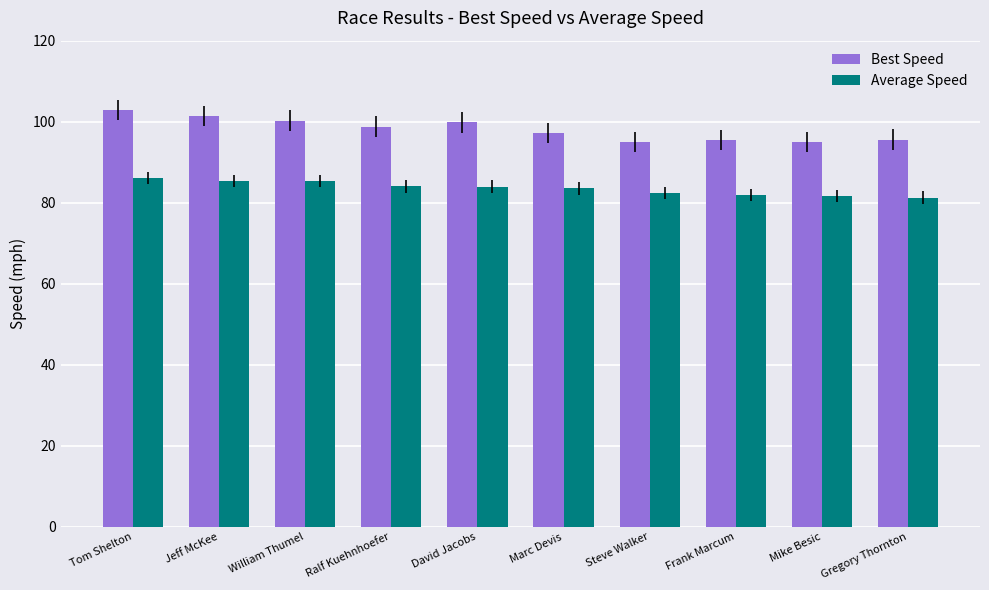

How many series are shown in this chart?

2